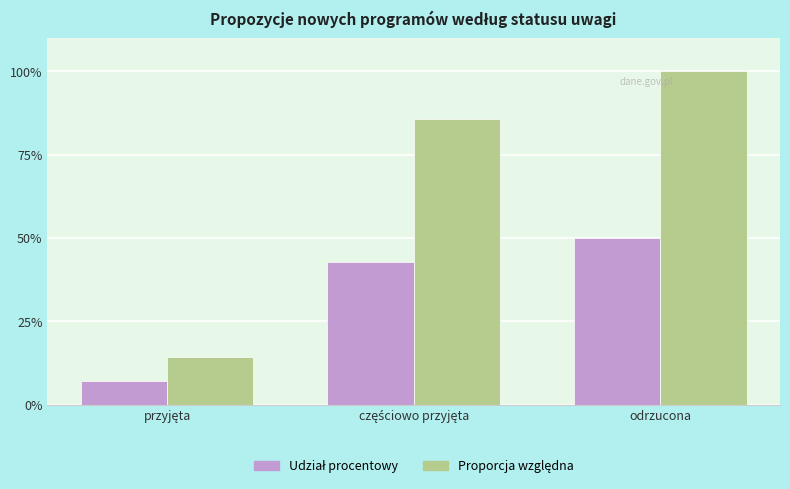

What is the label of the 1st bar from the right?

odrzucona